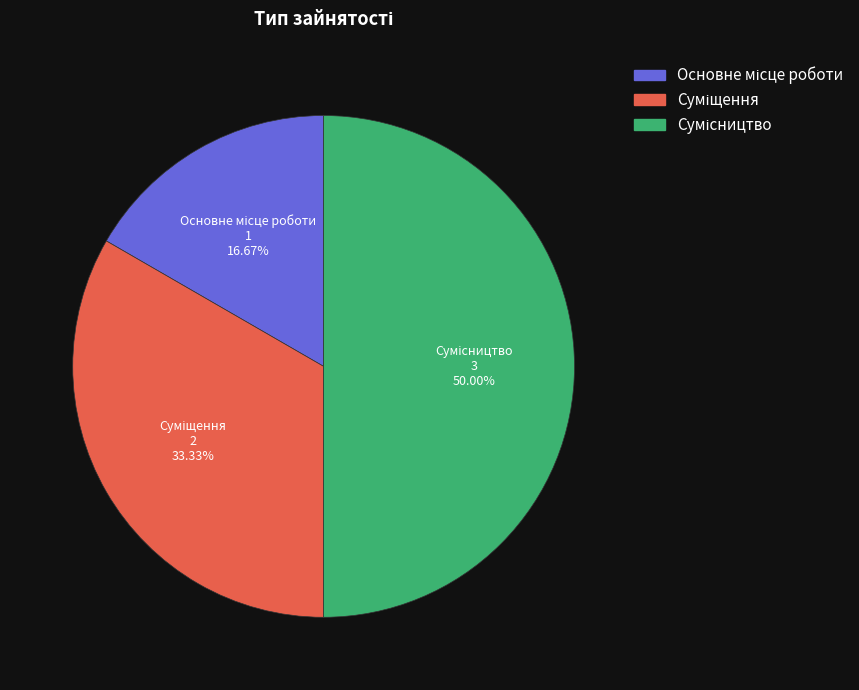

Count the number of slices in the pie.

3